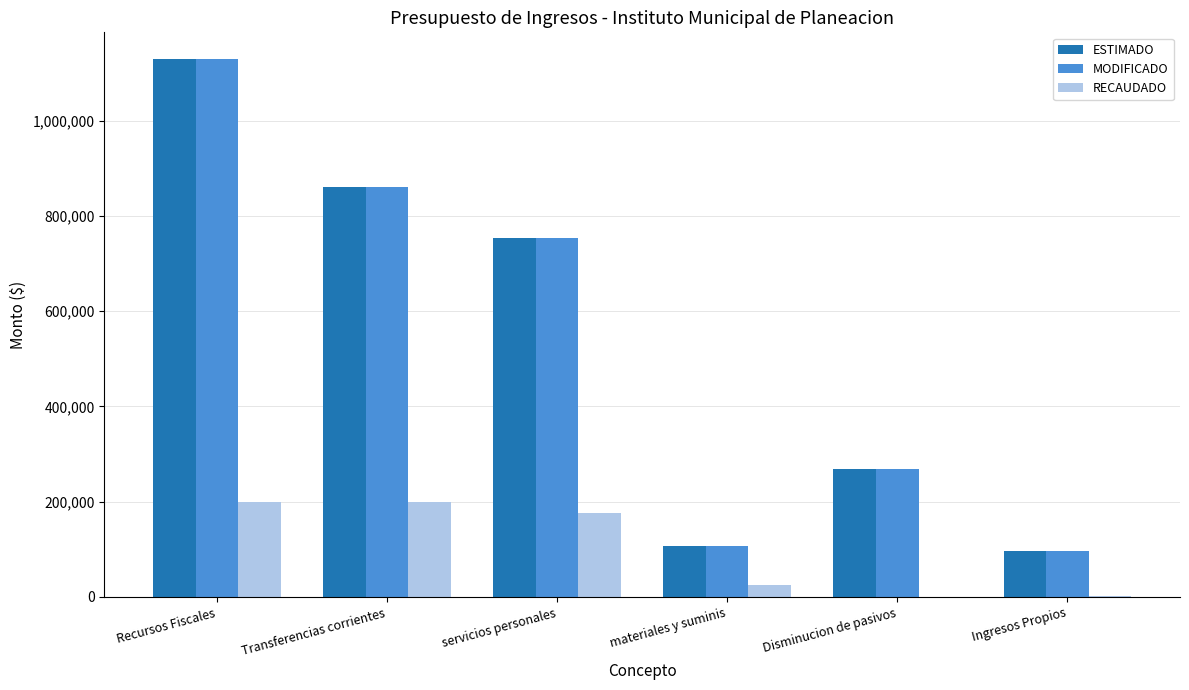

Where does the RECAUDADO series first go above 175357?

Recursos Fiscales